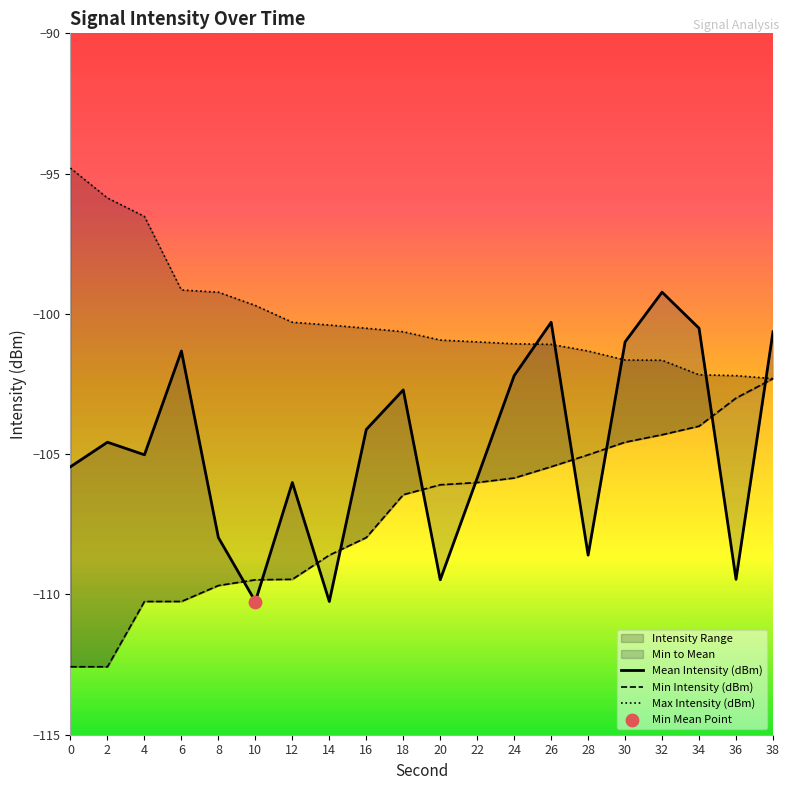

Is the value of Max Intensity (dBm) at 10 greater than the value of Mean Intensity (dBm) at 18?

Yes